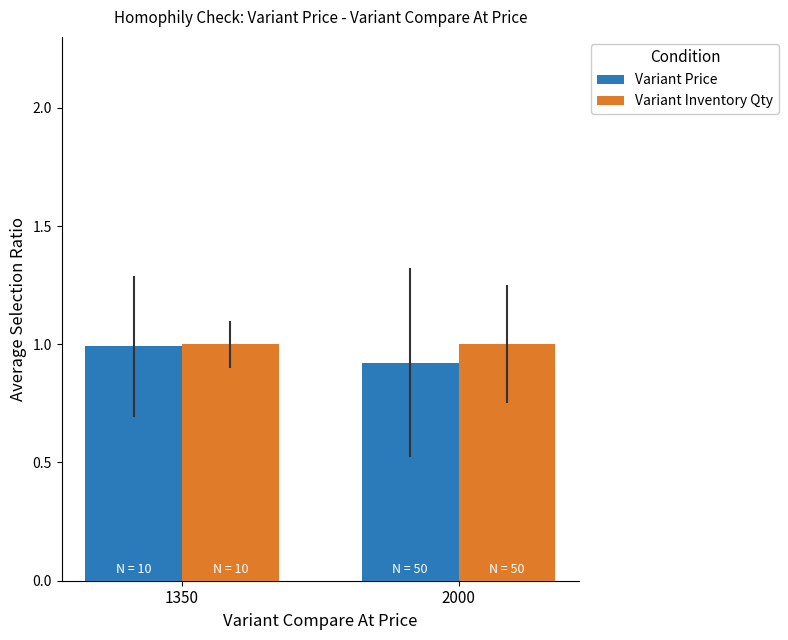

List the labels in order of Variant Price value, smallest first.

2000, 1350